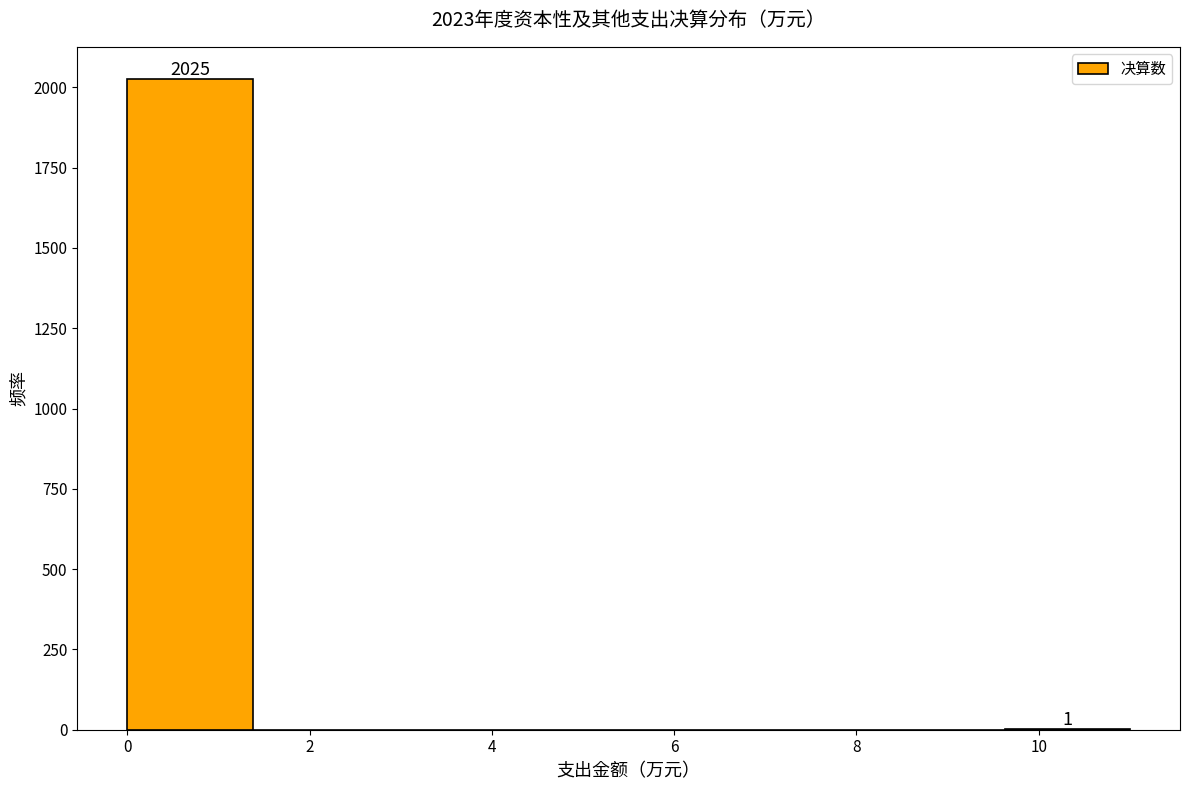

Which range on the x-axis has the tallest bar?

0.0 to 1.4